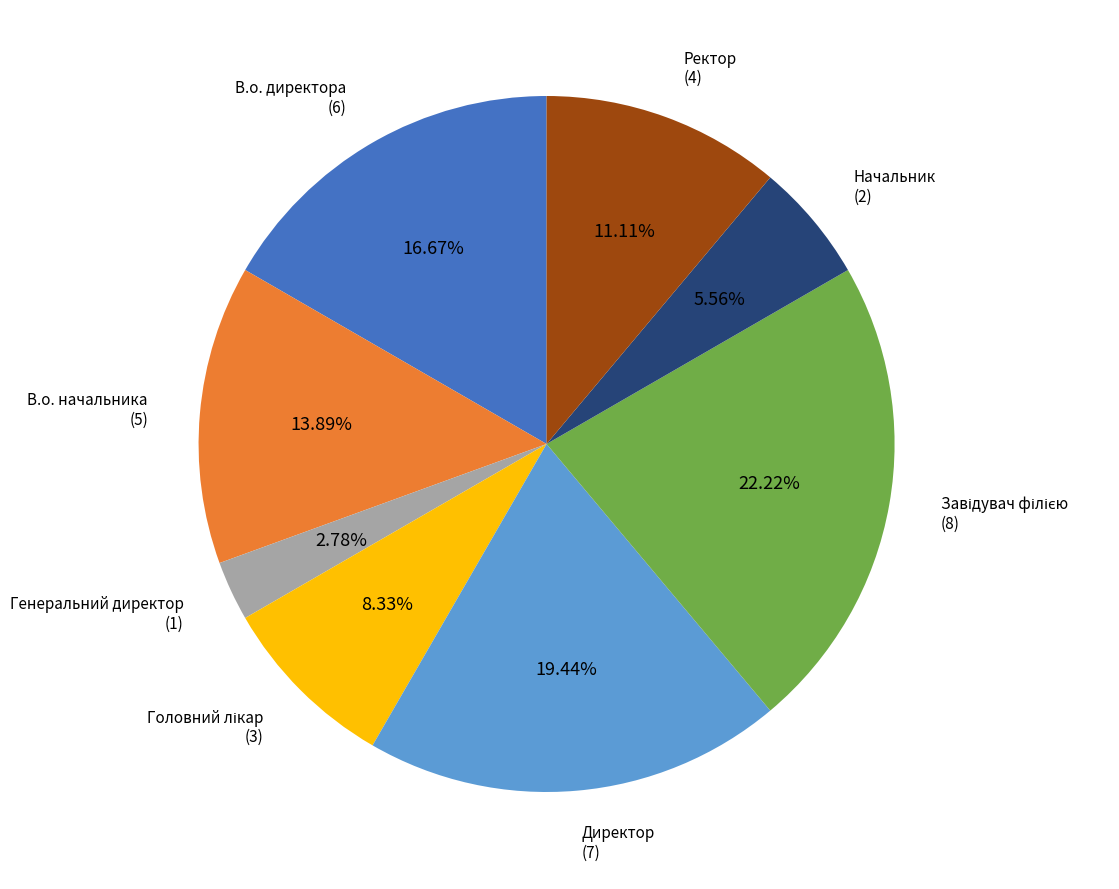

How many slices are in this pie chart?

8